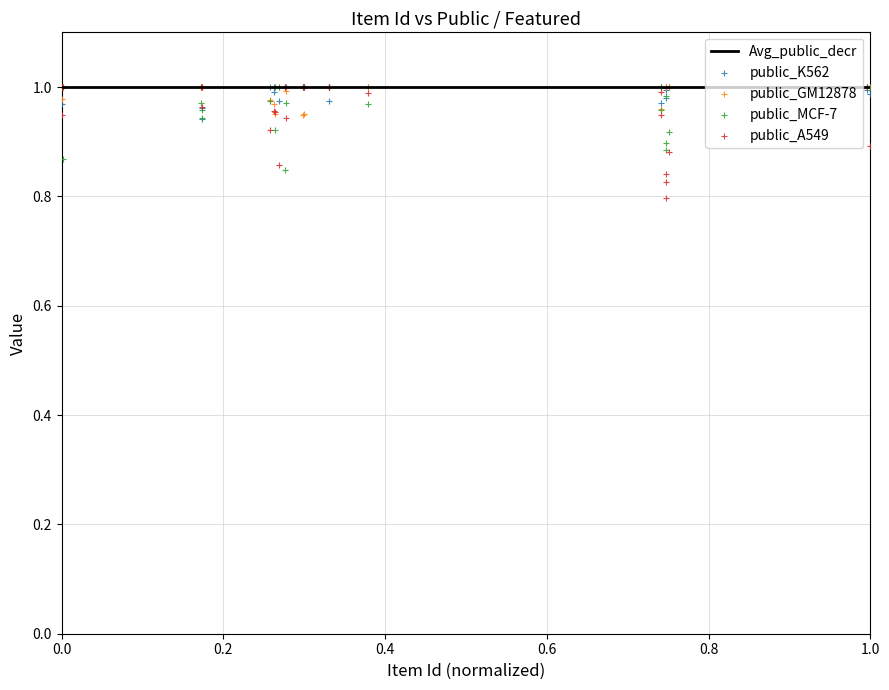

What are all the series names shown in the legend?

Avg_public_decr, public_K562, public_GM12878, public_MCF-7, public_A549